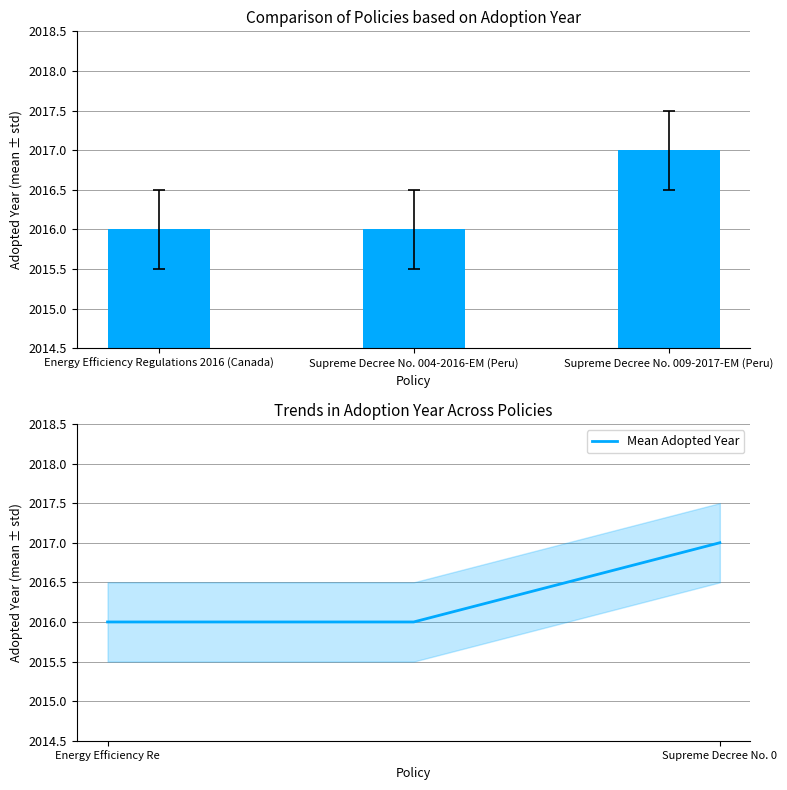

What is the label of the 2nd bar from the right?

Supreme Decree No. 004-2016-EM (Peru)